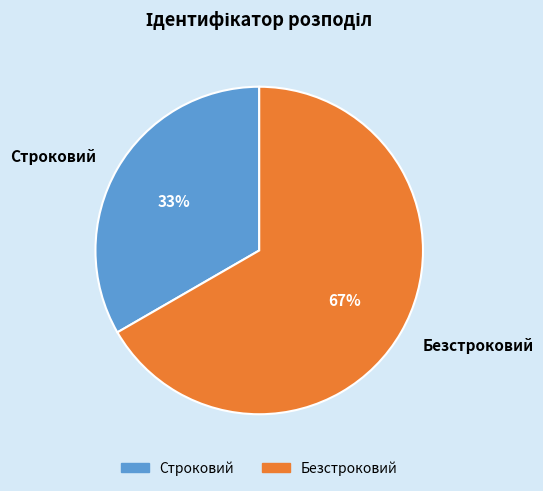

To the nearest percent, what is the average slice percentage?

50%